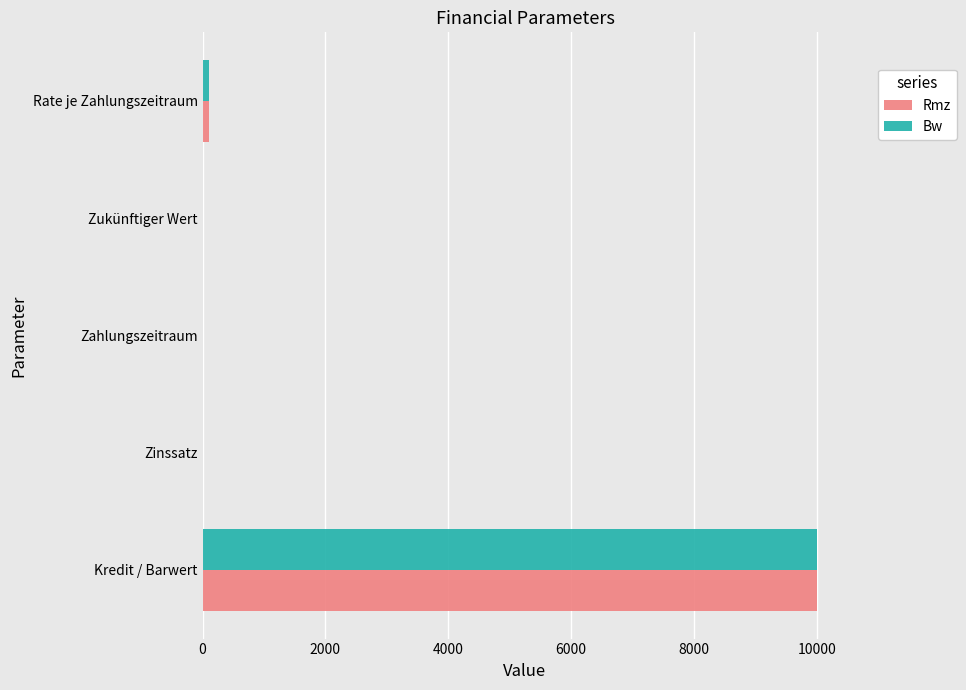

What is the maximum value shown in the chart?

10000.0